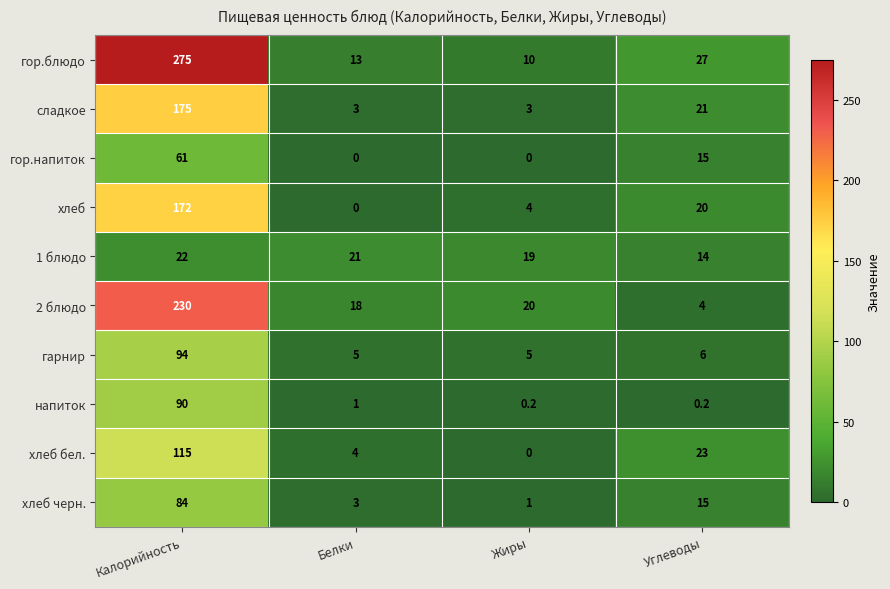

Rank the series by their maximum value, from highest to lowest.

гор.блюдо, 2 блюдо, сладкое, хлеб, хлеб бел., гарнир, напиток, хлеб черн., гор.напиток, 1 блюдо